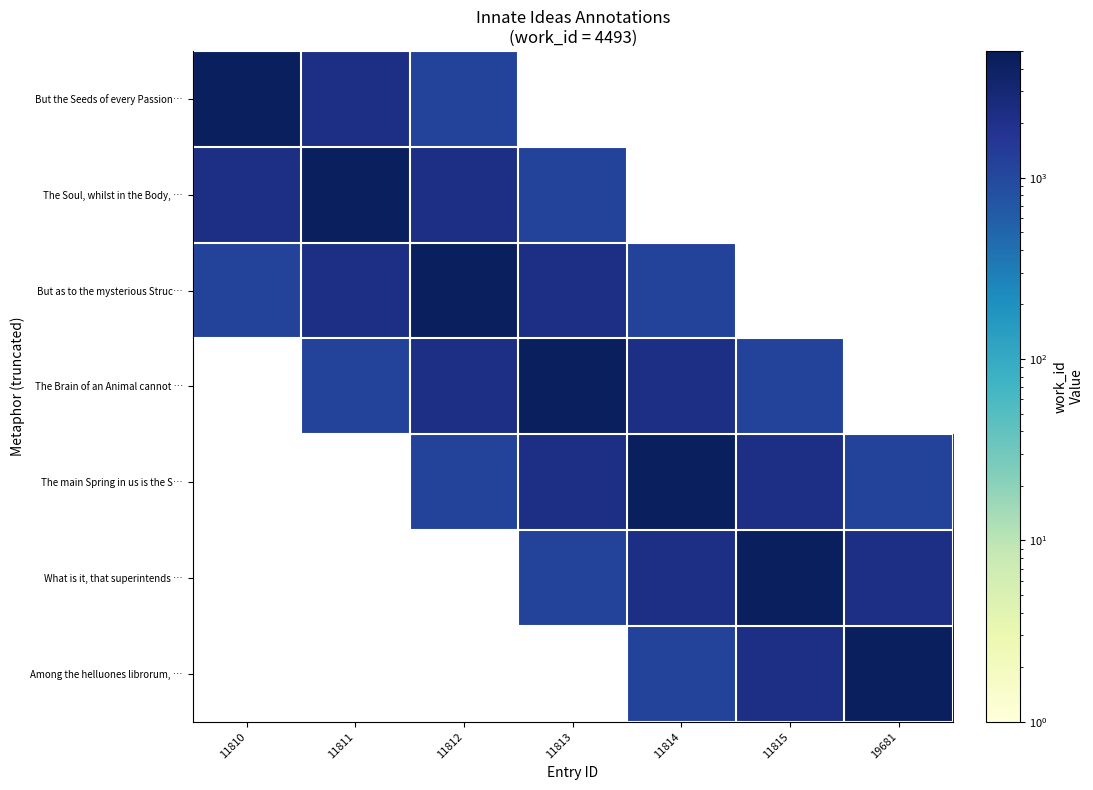

What is the difference between the maximum and minimum values in the But as to the mysterious Struc… series?

3369.8